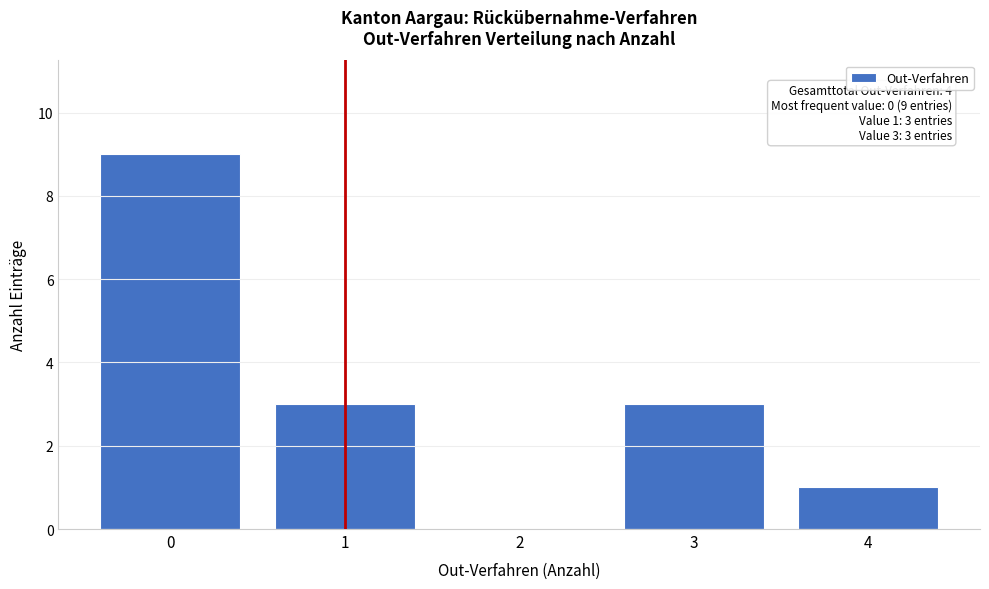

Over which range of the x-axis is the bar tallest?

-0.5 to 0.5